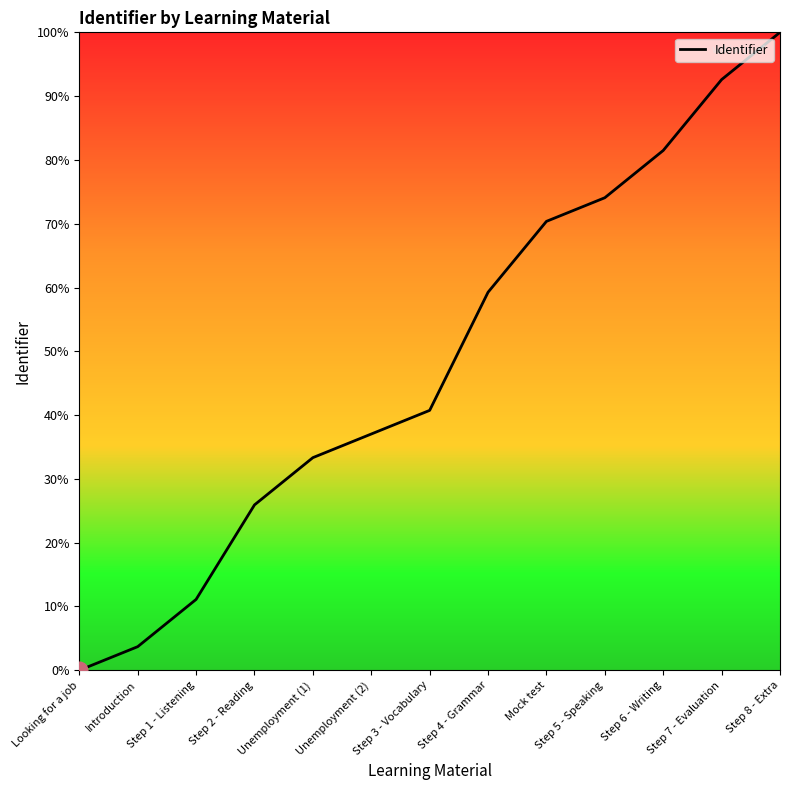

Is it true that the value at Step 3 - Vocabulary is 22.4?

False